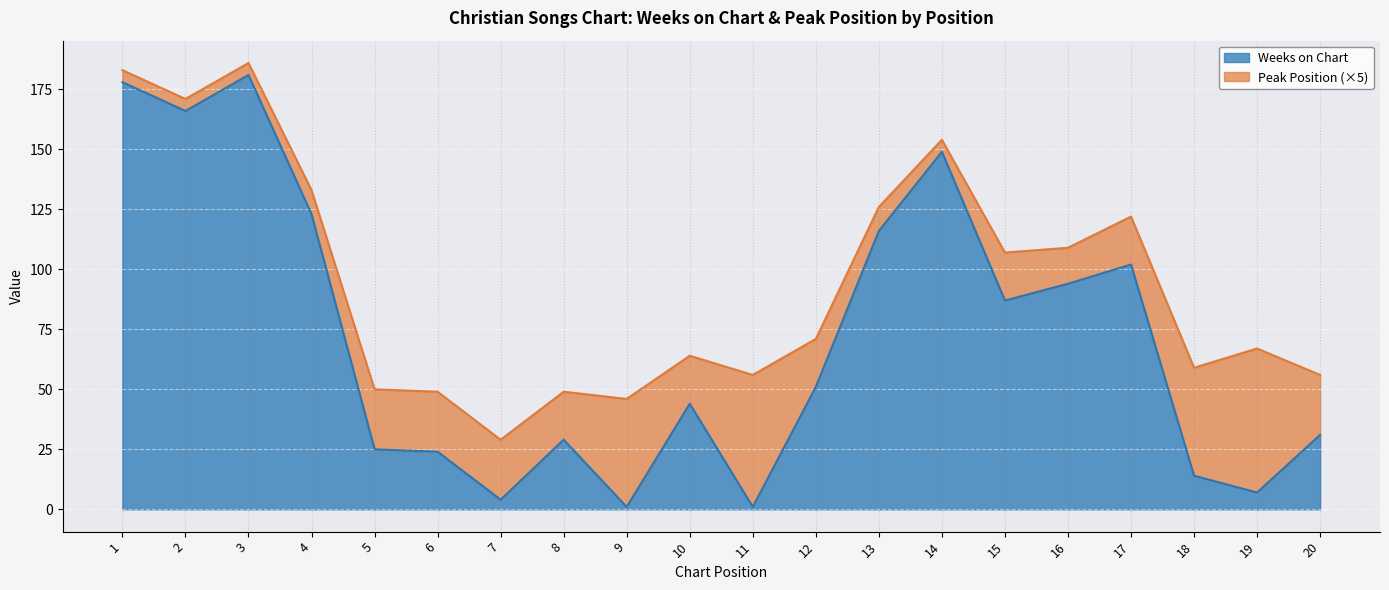

How many interior local valleys (lower than both neighbors) does the data have?

6